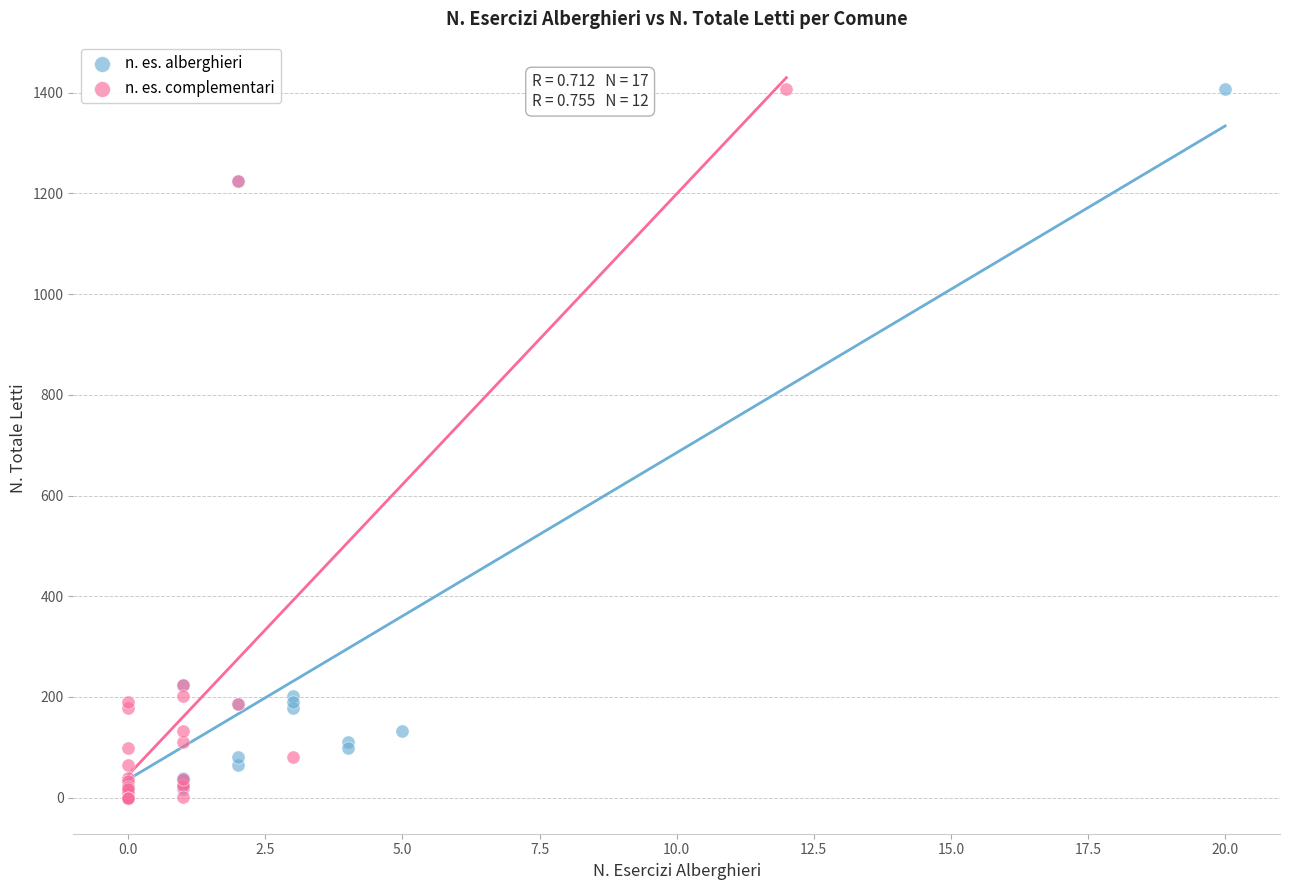

What are all the series names shown in the legend?

n. es. alberghieri, n. es. complementari